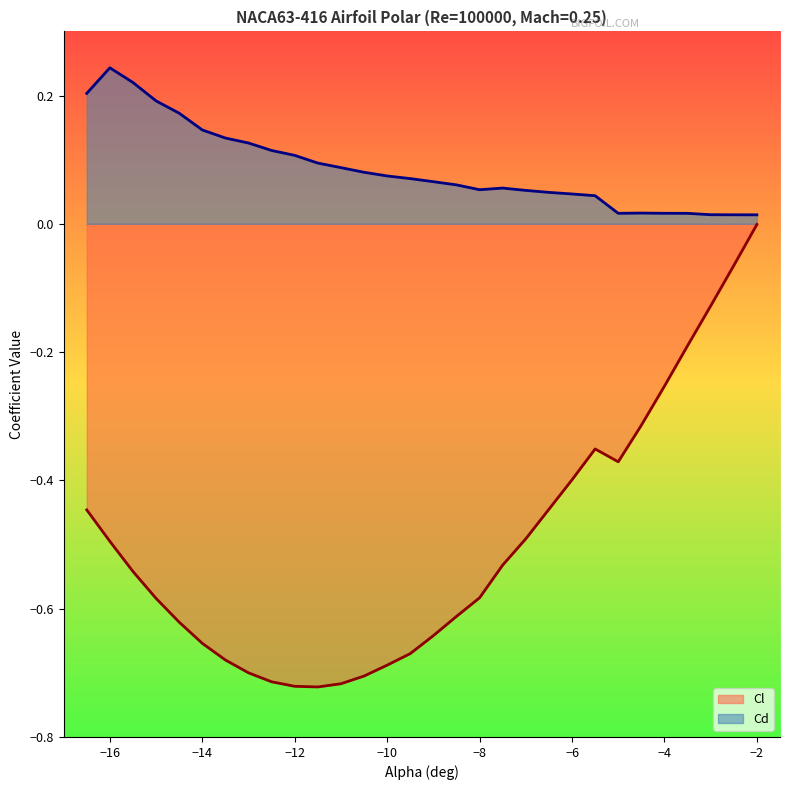

Is the value of Cl at -10.5 greater than the value of Cd at -10.5?

No